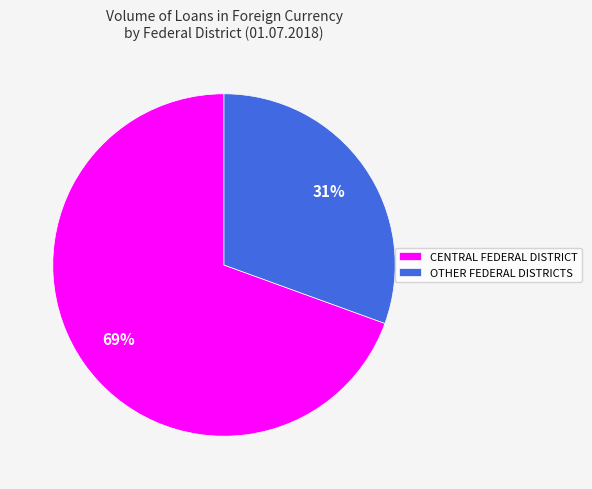

Is the sum of CENTRAL FEDERAL DISTRICT and OTHER FEDERAL DISTRICTS greater than half?

Yes